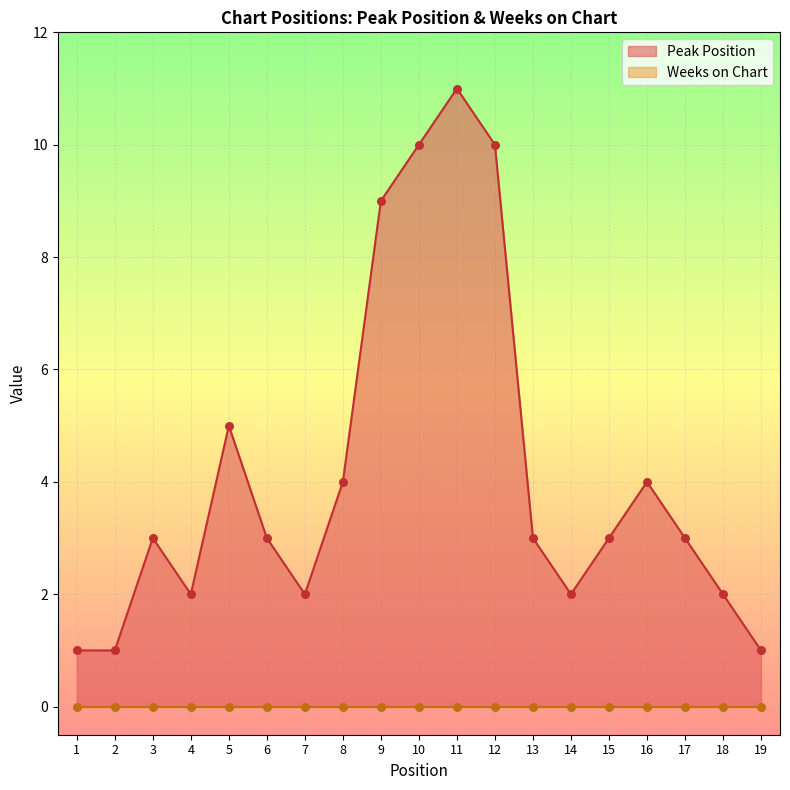

What is the change in value from 8 to 19?

-3